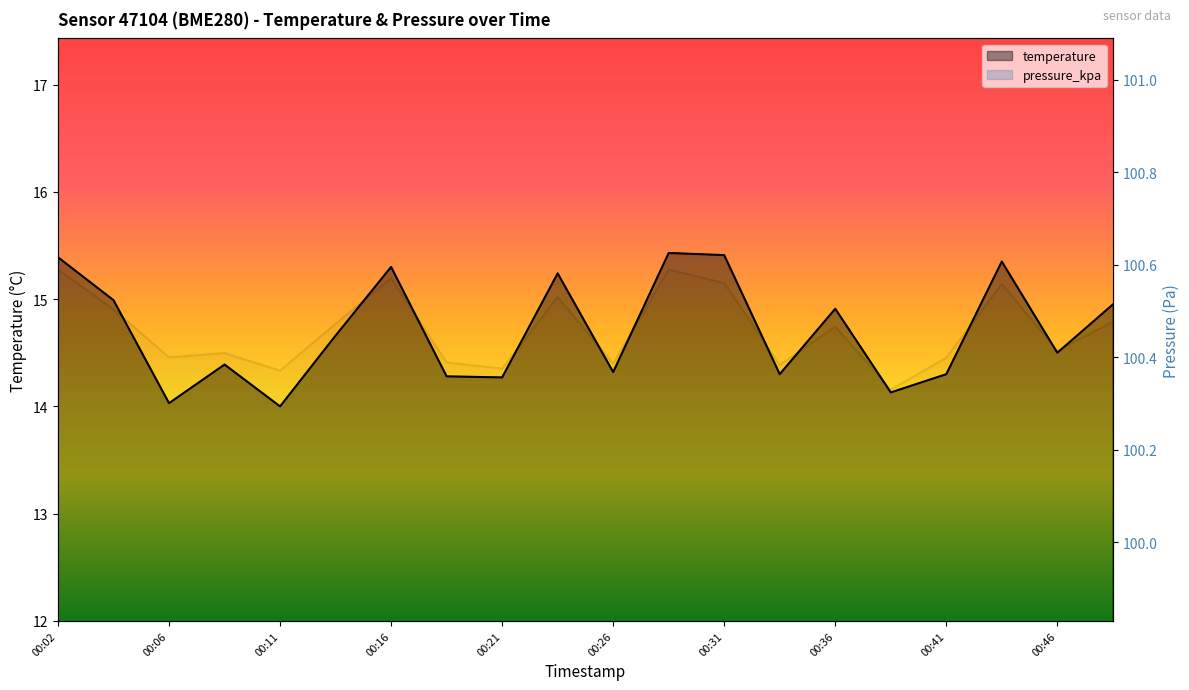

Rank the series by their maximum value, from lowest to highest.

temperature, pressure_kpa